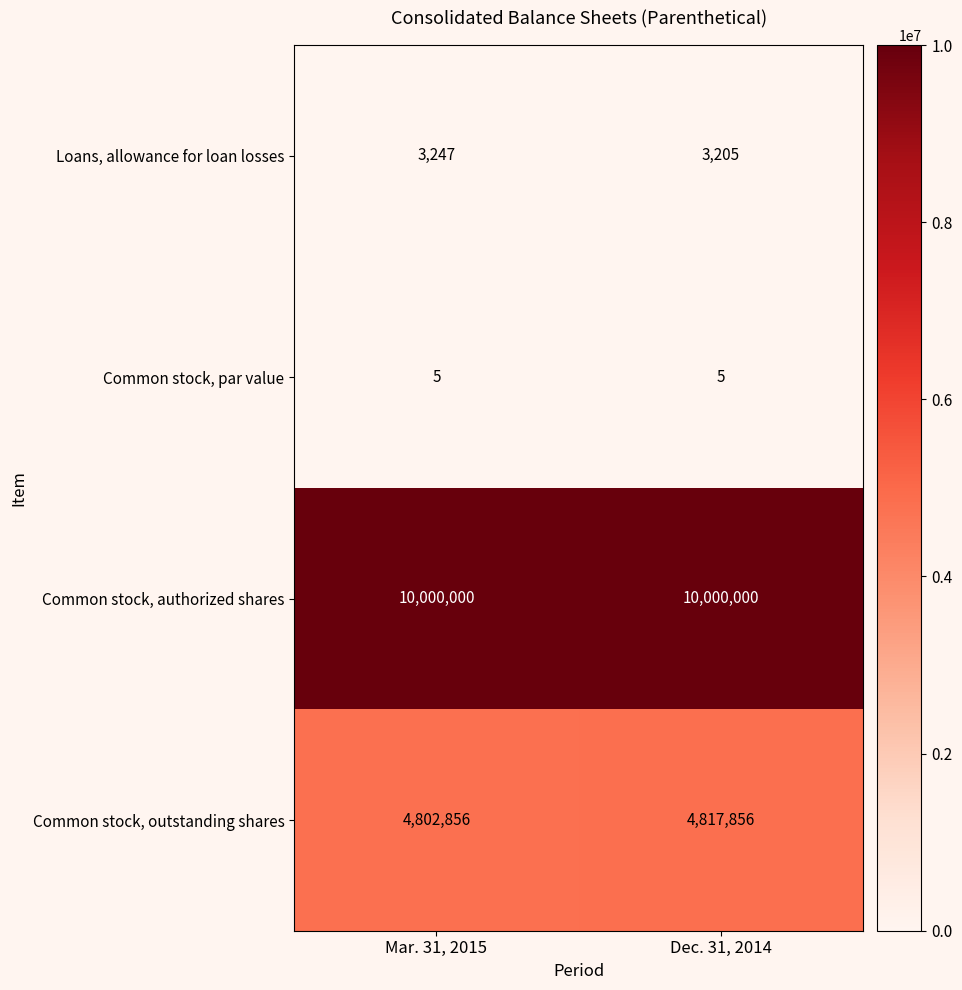

What is the minimum value shown in the chart?

5